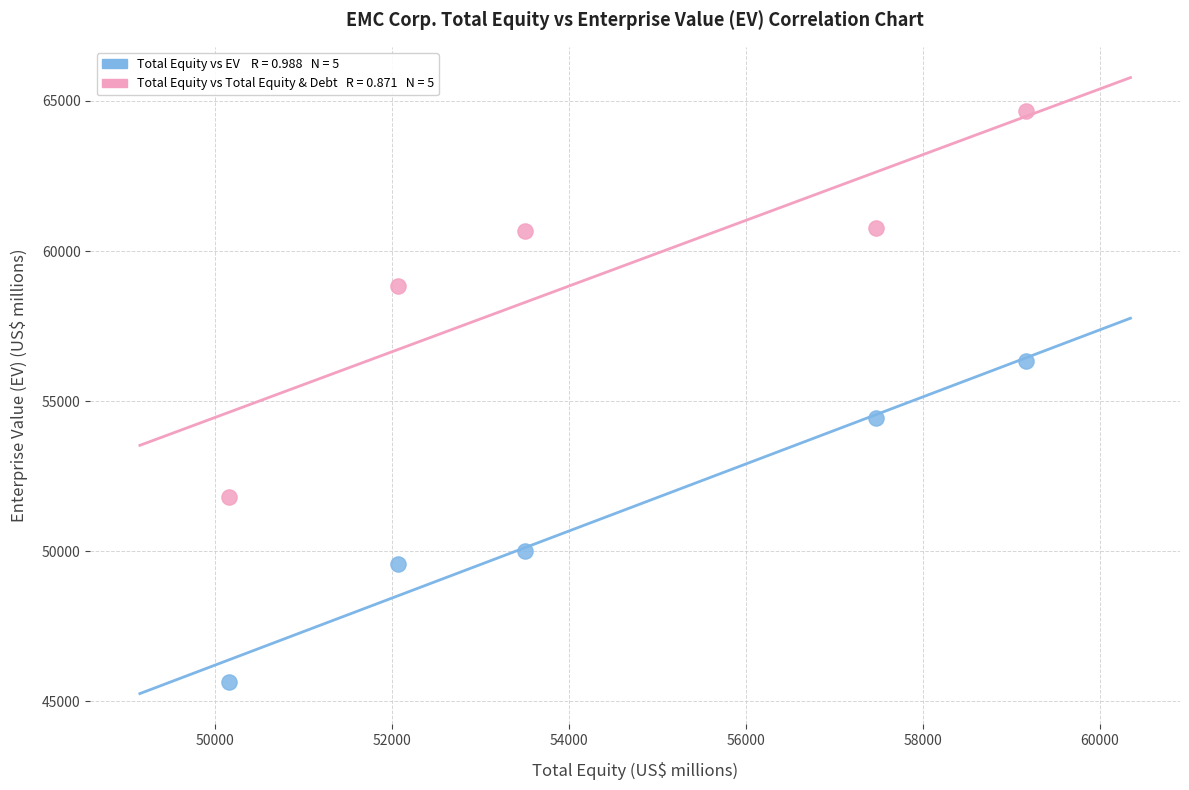

Across all series, what Y value is closest to 55151?

54456